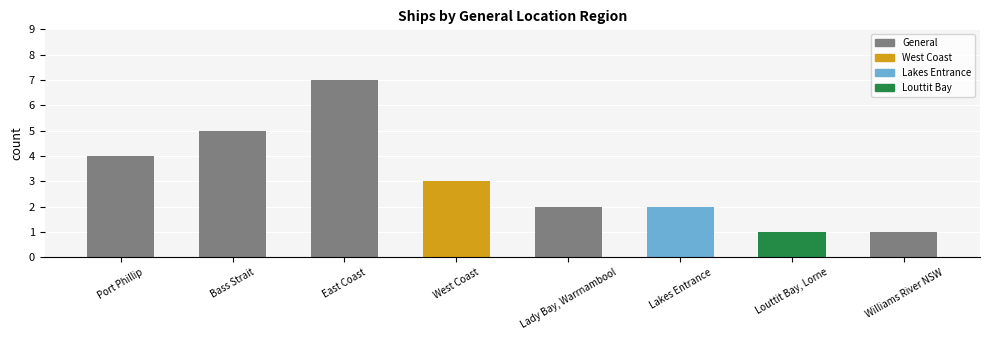

What position from the right is Louttit Bay, Lorne?

2